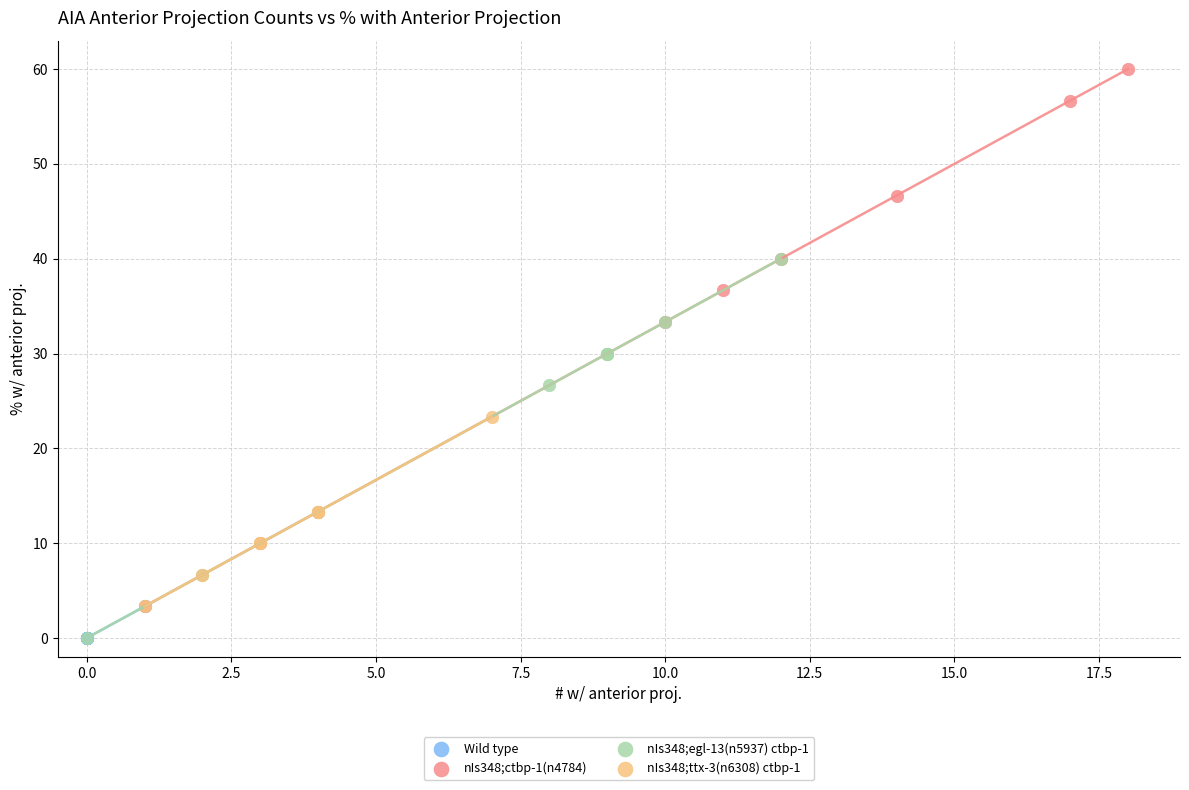

Which series contains the highest Y value?

nIs348;ctbp-1(n4784)